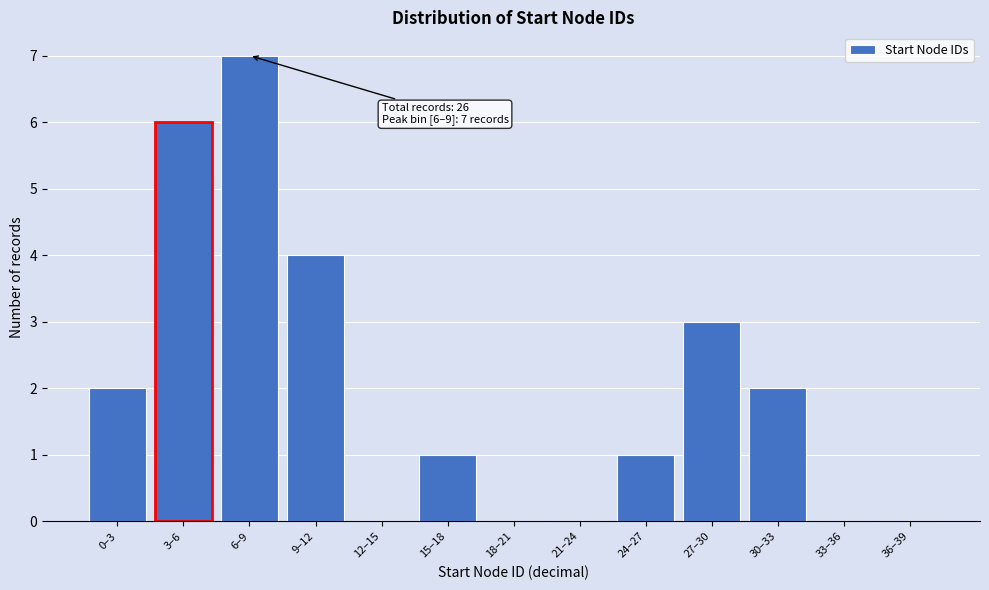

Reading left to right, what are all the values shown in this chart?

0–3=2	3–6=6	6–9=7	9–12=4	12–15=0	15–18=1	18–21=0	21–24=0	24–27=1	27–30=3	30–33=2	33–36=0	36–39=0